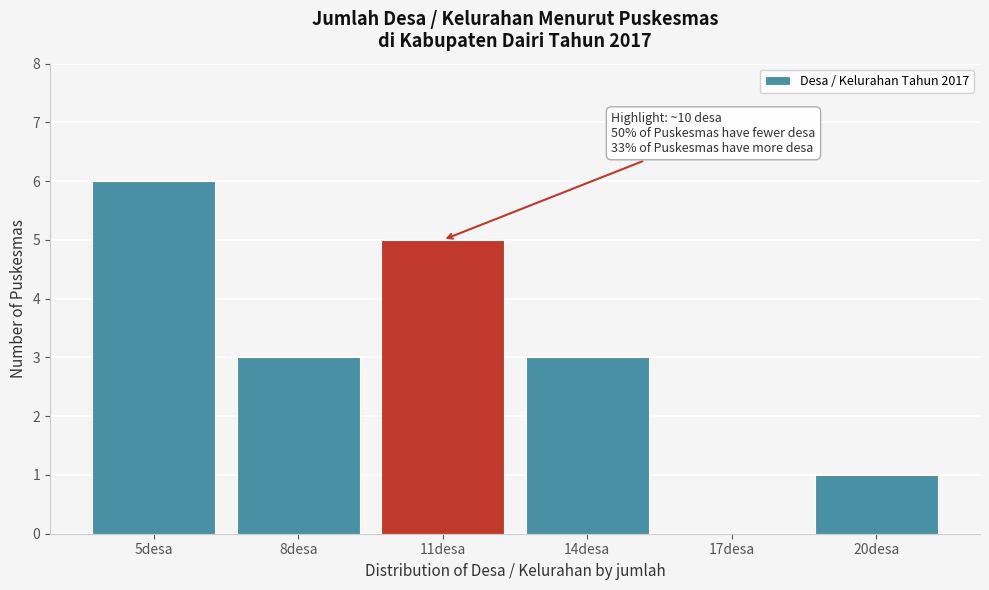

Over which range of the x-axis is the bar tallest?

3.5 to 6.5